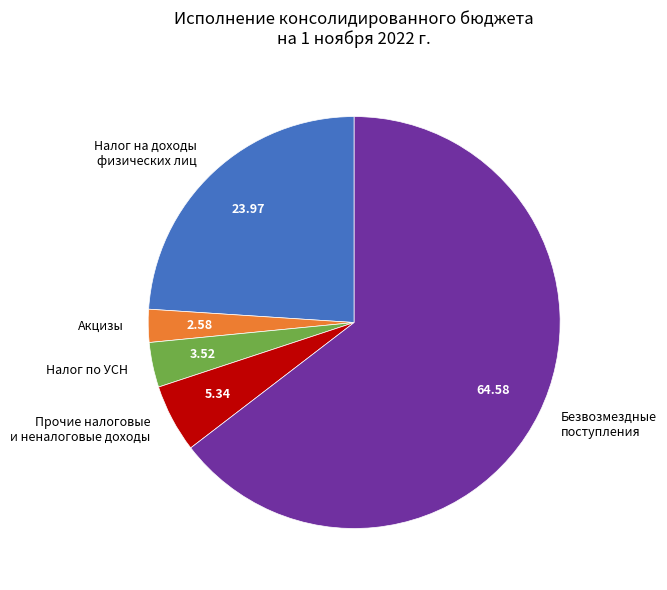

Between Налог на доходы физических лиц and Безвозмездные поступления, which is larger?

Безвозмездные поступления